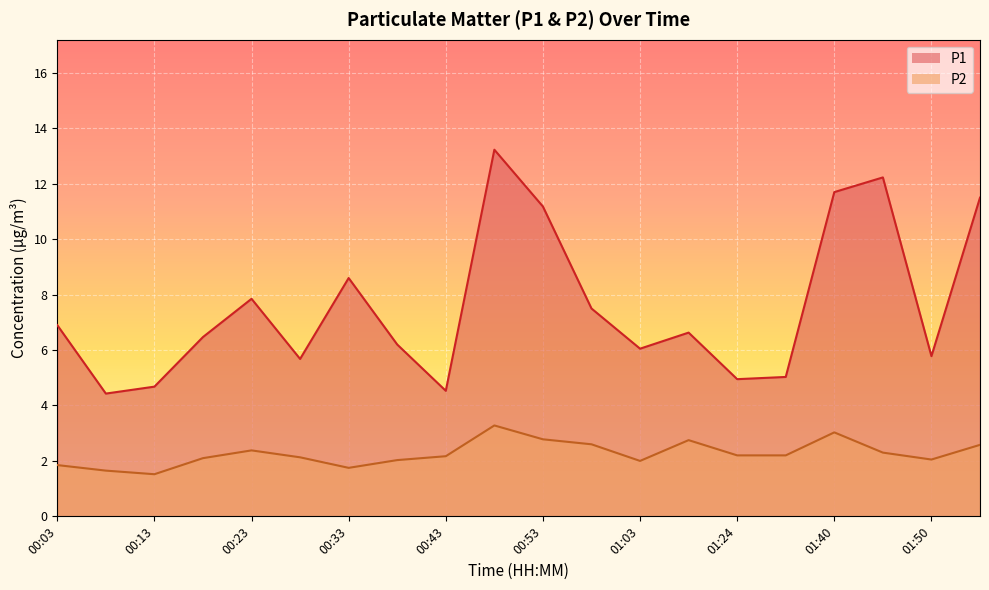

List the series in order of their peak value, highest first.

P1, P2